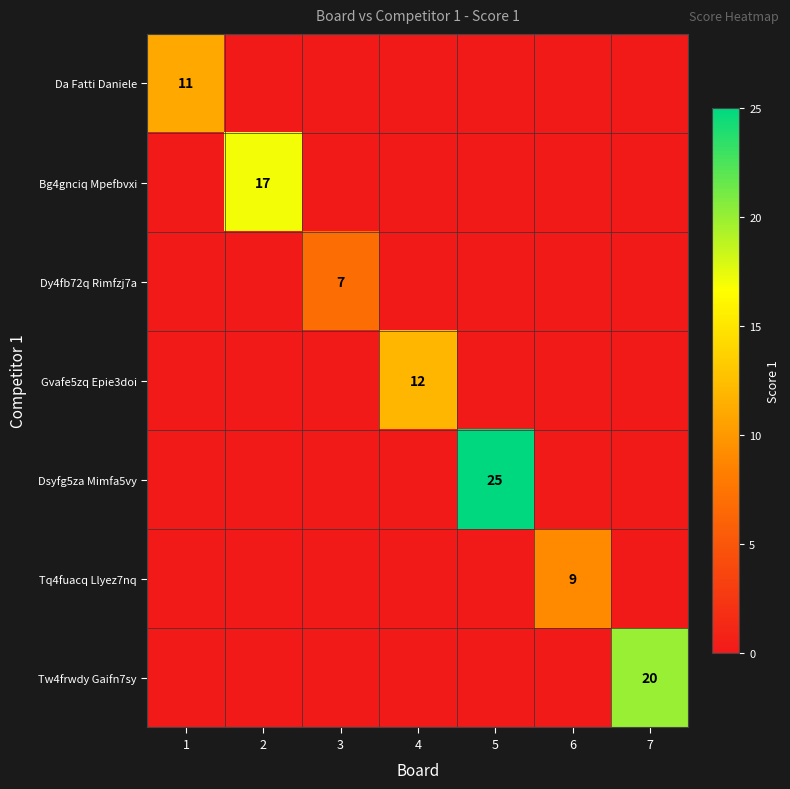

What is the difference between the highest and lowest values at 4?

12